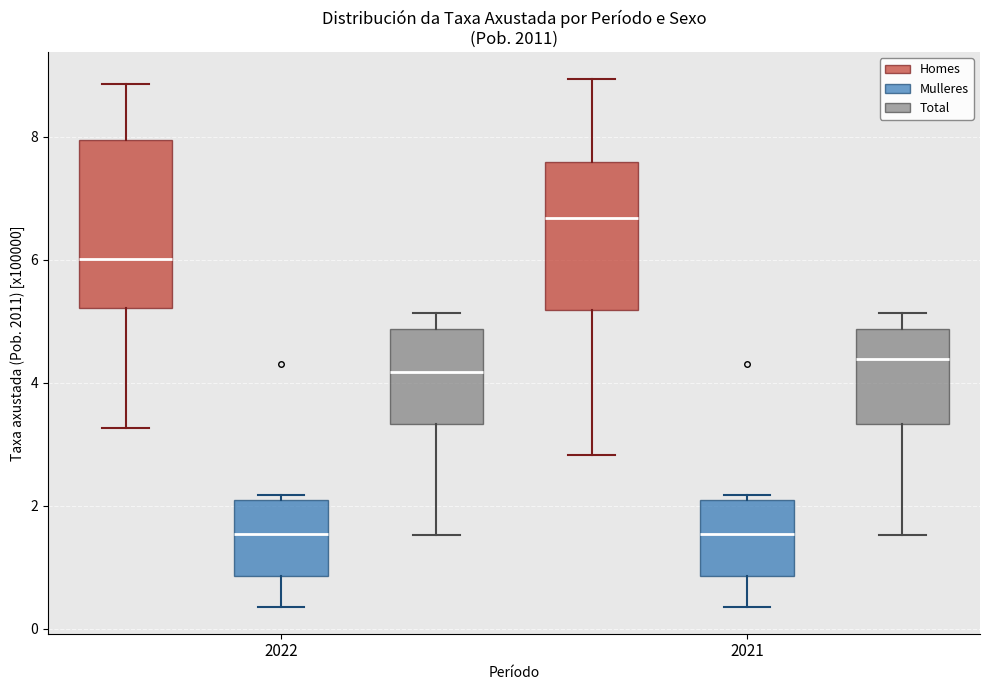

Reading left to right, read every box against the y-axis: the position of its median line, the range the box covers, and the ends of its whiskers. The values are not printed on the chart, so give them approximately, as read against the axis.

2022 (Homes): median 6.0, box 5.2 to 8.0, whiskers 3.2 to 8.8
2022 (Mulleres): median 1.6, box 0.8 to 2.0, whiskers 0.4 to 2.2
2022 (Total): median 4.2, box 3.4 to 4.8, whiskers 1.6 to 5.2
2021 (Homes): median 6.6, box 5.2 to 7.6, whiskers 2.8 to 9.0
2021 (Mulleres): median 1.6, box 0.8 to 2.0, whiskers 0.4 to 2.2
2021 (Total): median 4.4, box 3.4 to 4.8, whiskers 1.6 to 5.2